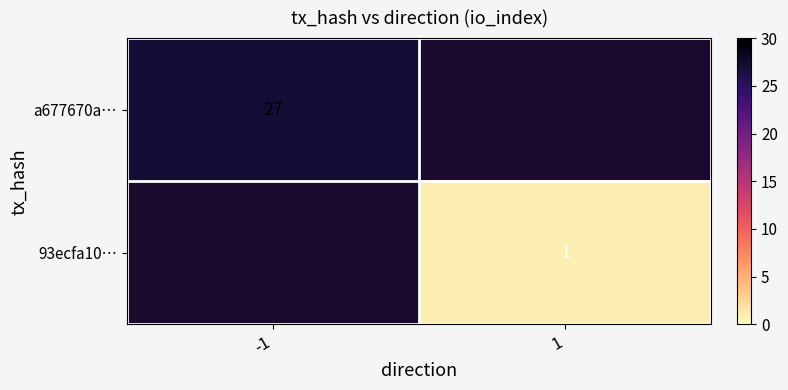

The value of a677670a… at -1 is 7. True or false?

False